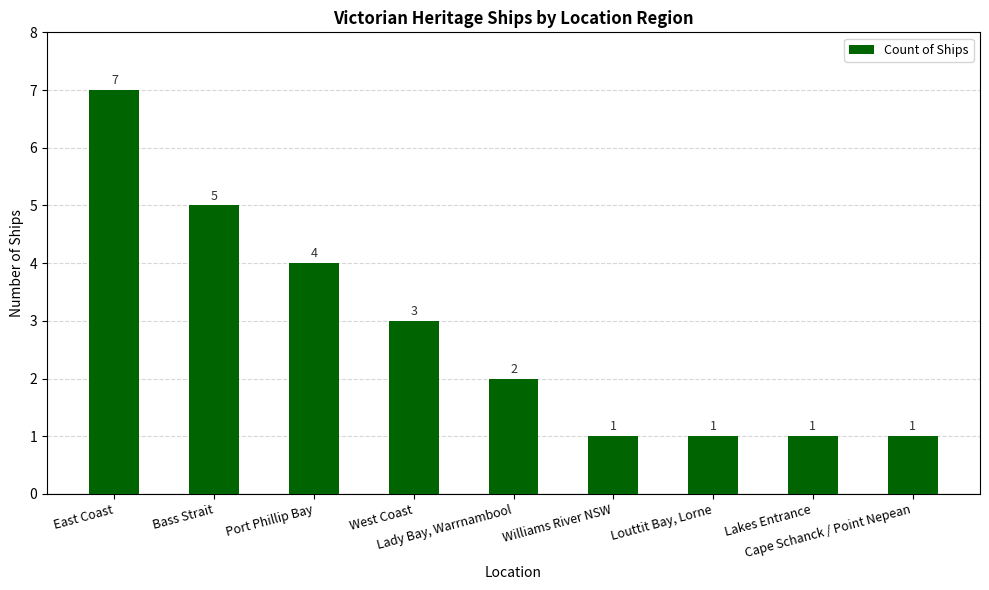

What is the label of the 3rd bar from the right?

Louttit Bay, Lorne